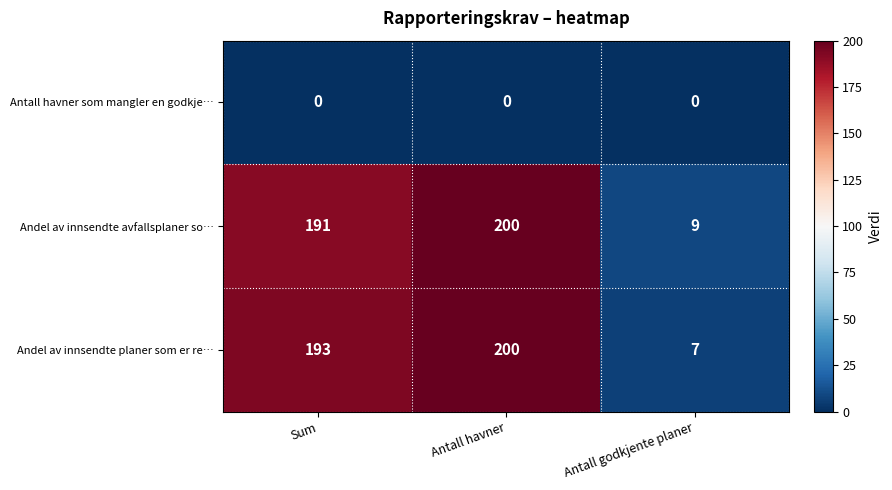

What is the difference between the maximum and minimum values in the Andel av innsendte planer som er re… series?

193